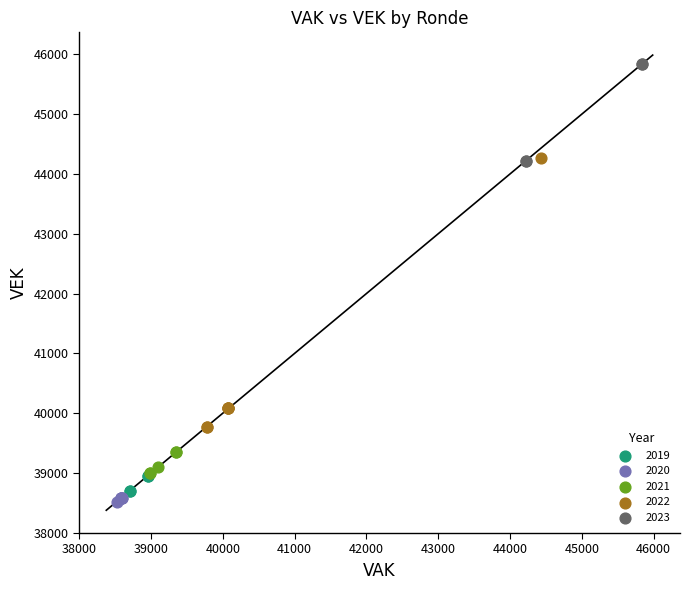

Which series contains the highest Y value?

2023